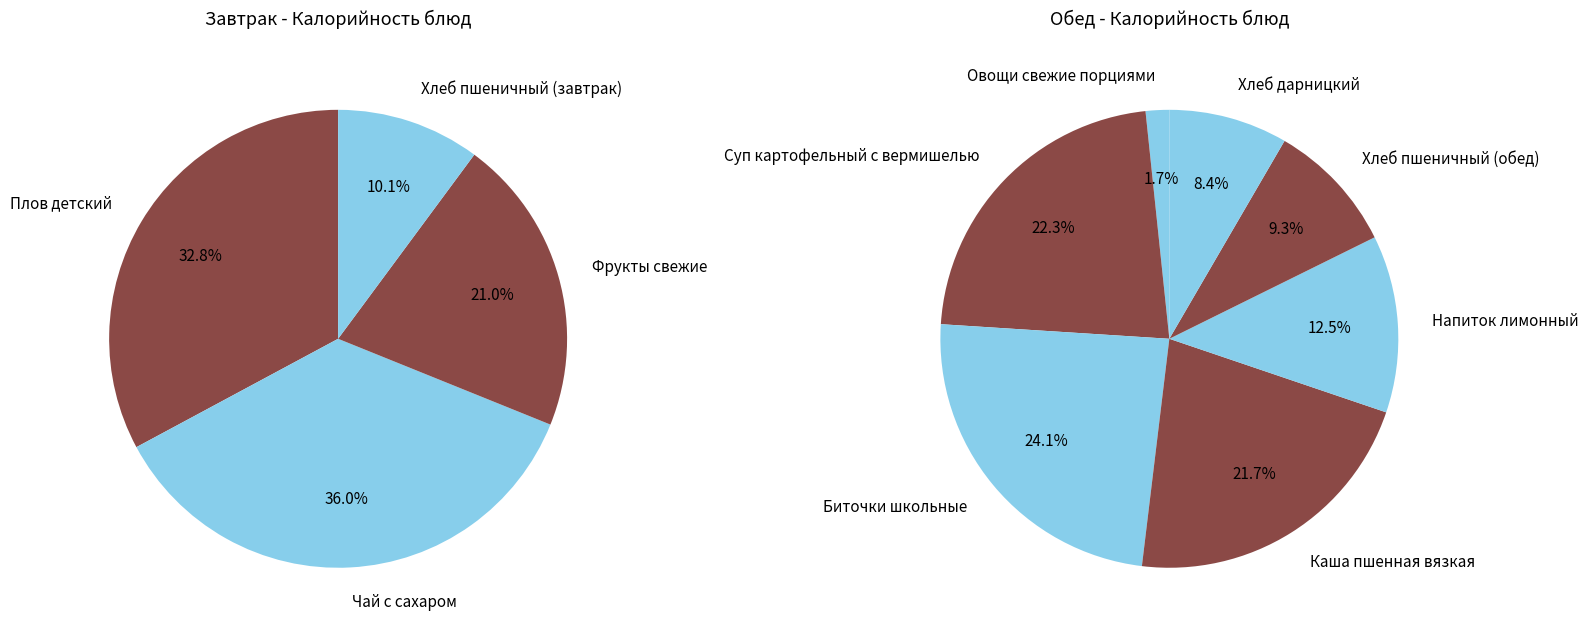

Does Хлеб пшеничный (завтрак) represent more than half of the total?

No